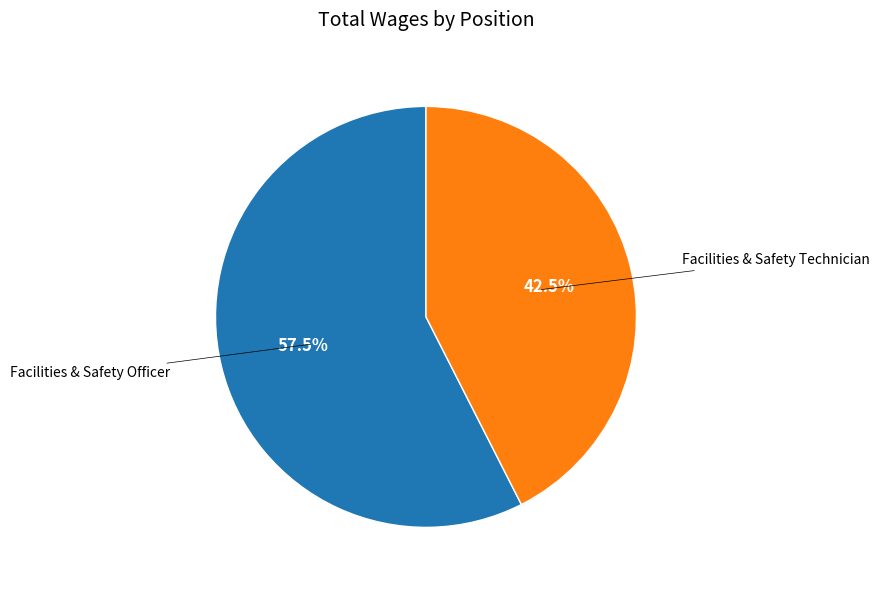

What is the largest slice in the pie chart?

Facilities & Safety Officer